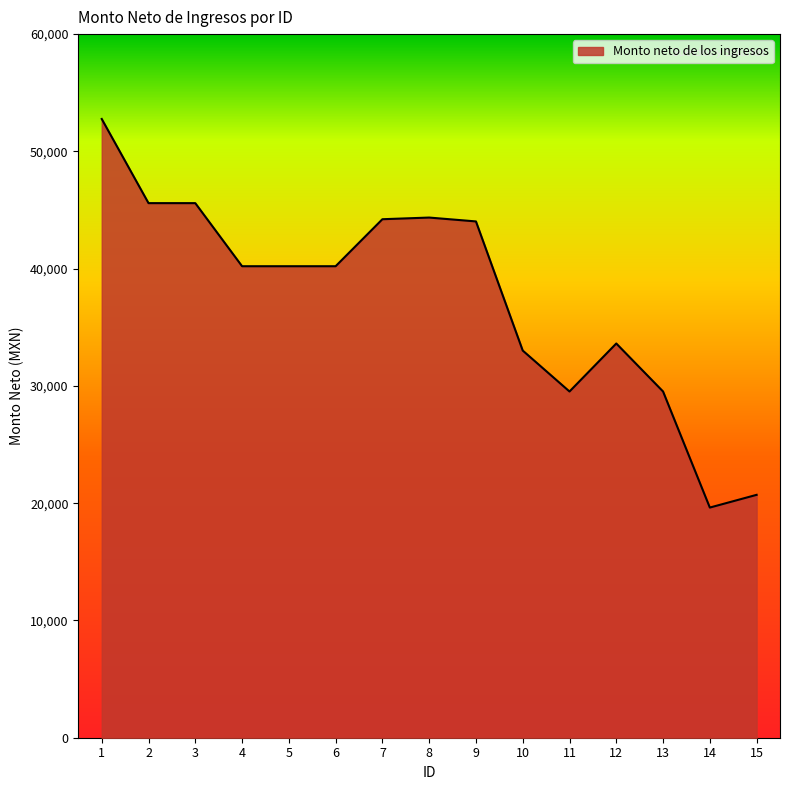

True or false: there are more than 0 points higher than both neighbors.

True